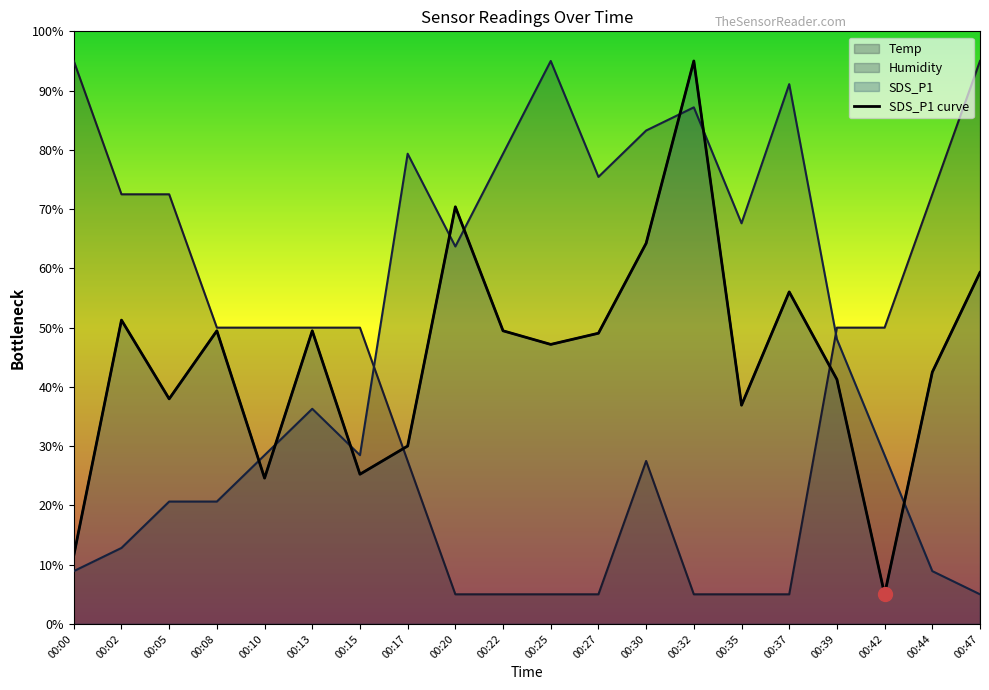

At which label is Temp closest to 50?

00:08